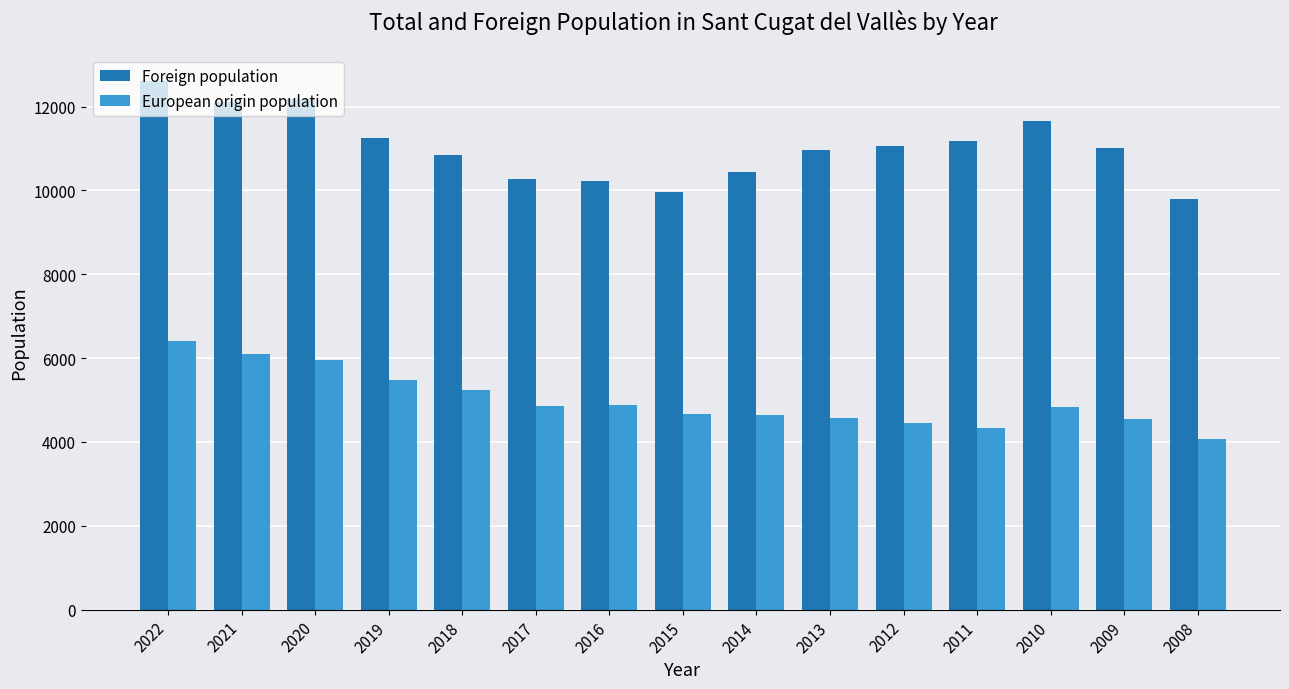

How many bars are there in each group?

2